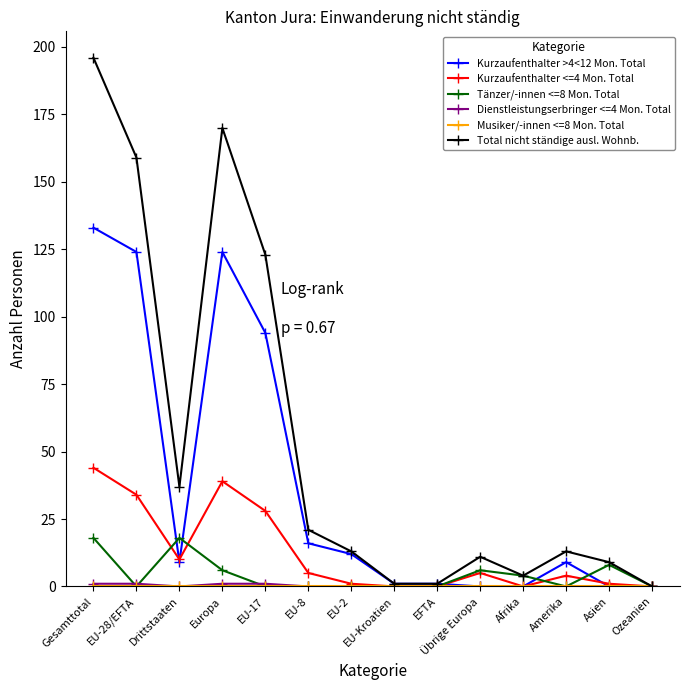

What is the highest value of the Kurzaufenthalter >4<12 Mon. Total series?

133